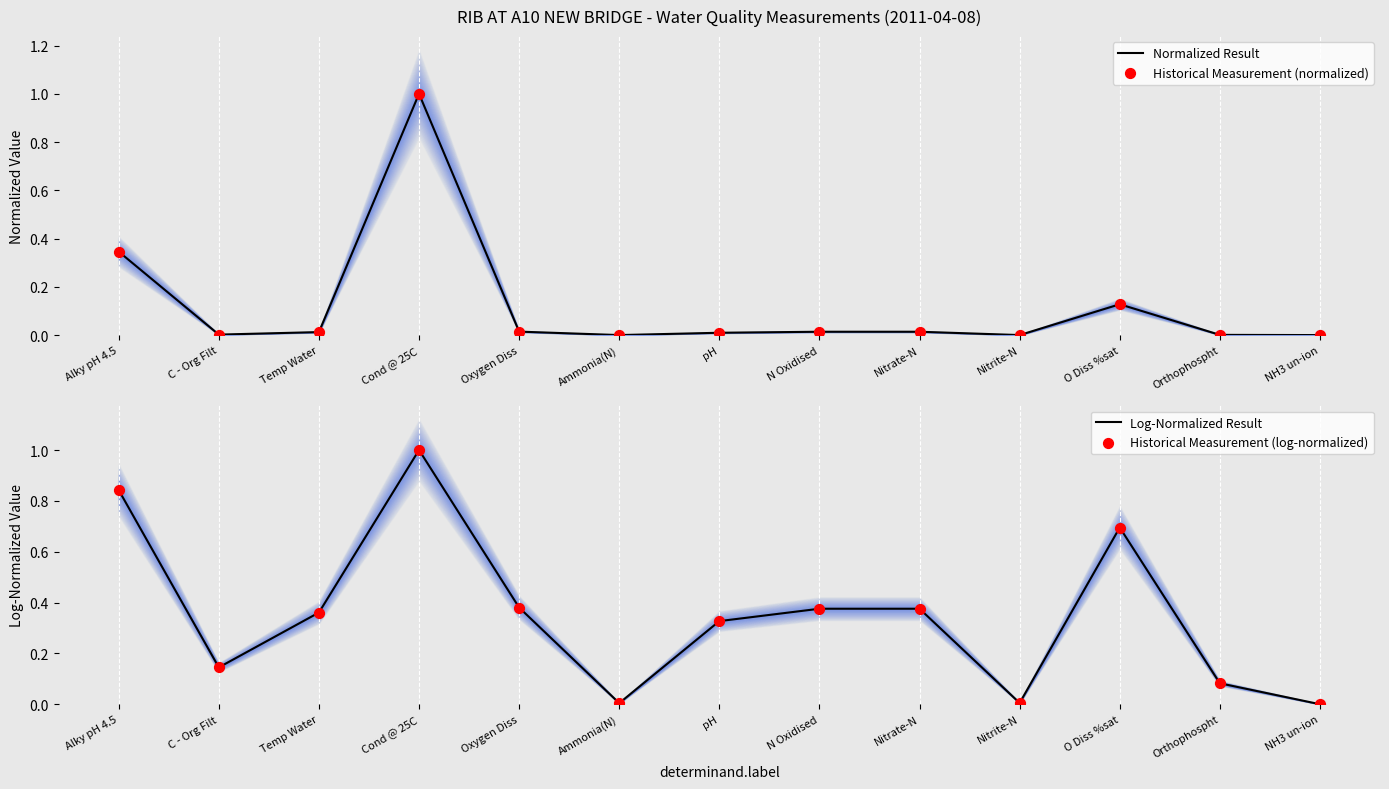

Is the value of Historical Measurement (log-normalized) at C - Org Filt greater than the value of Log-Normalized Result at O Diss %sat?

No